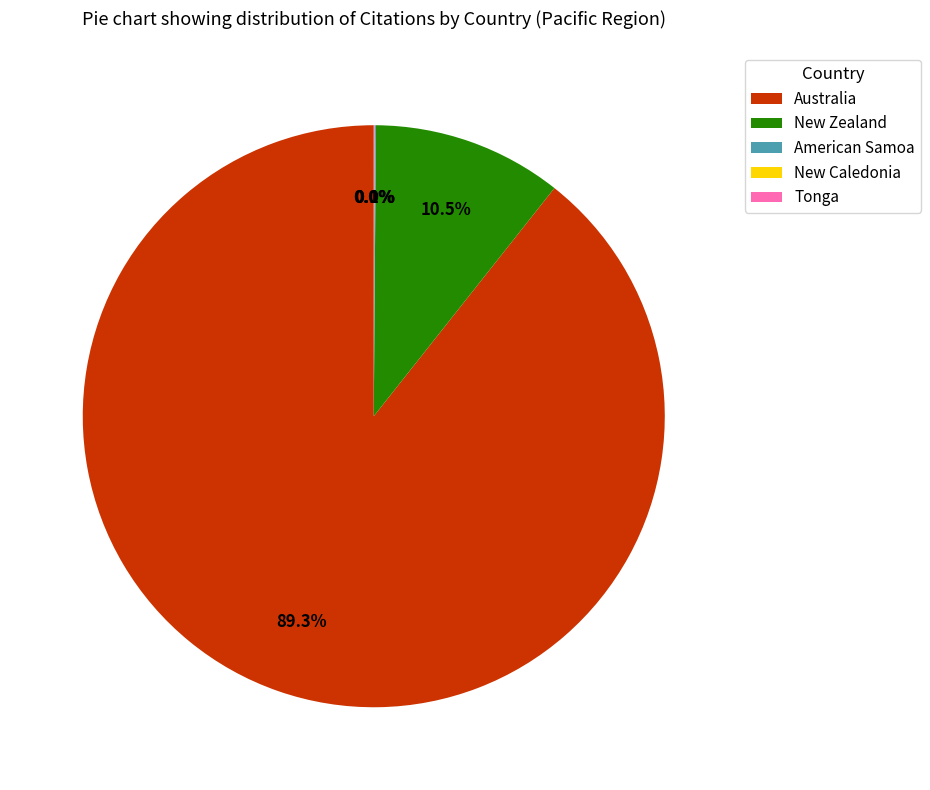

What is the ratio of the value at Australia to the value at New Zealand?

8.5